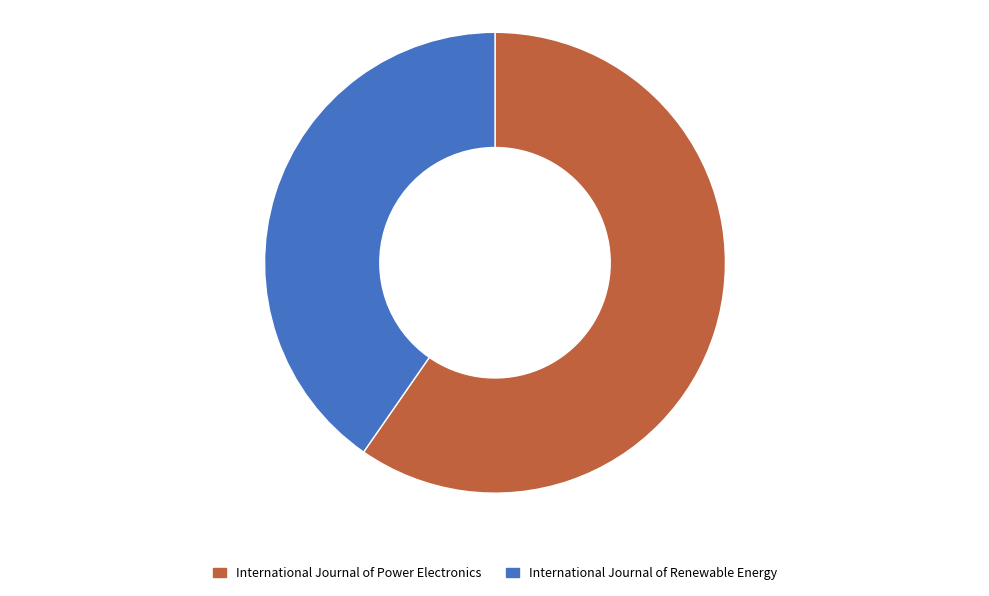

Combined, do International Journal of Power Electronics and International Journal of Renewable Energy account for over 50%?

Yes